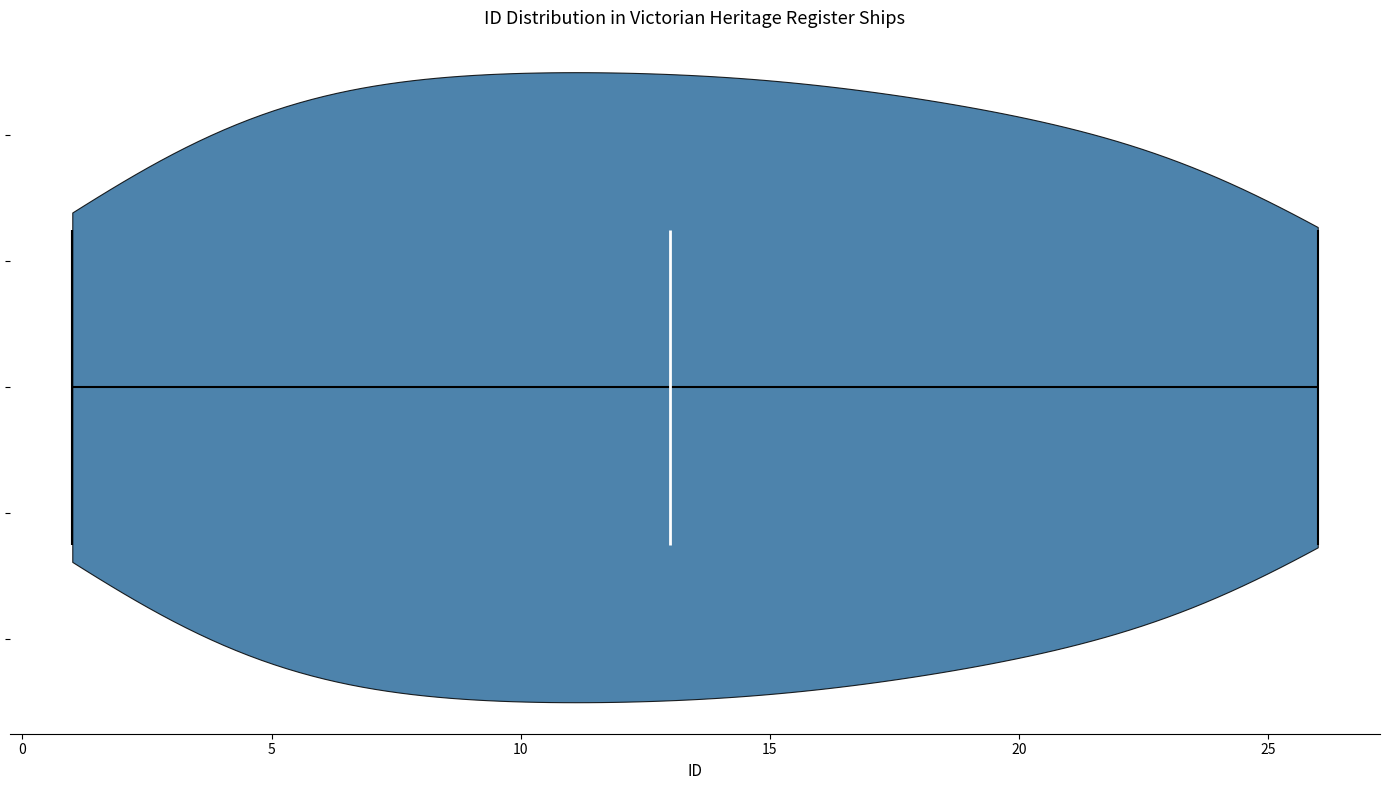

What is the lowest point the violin reaches on the x-axis? The values are not printed on the chart, so give them approximately, as read against the axis.

1